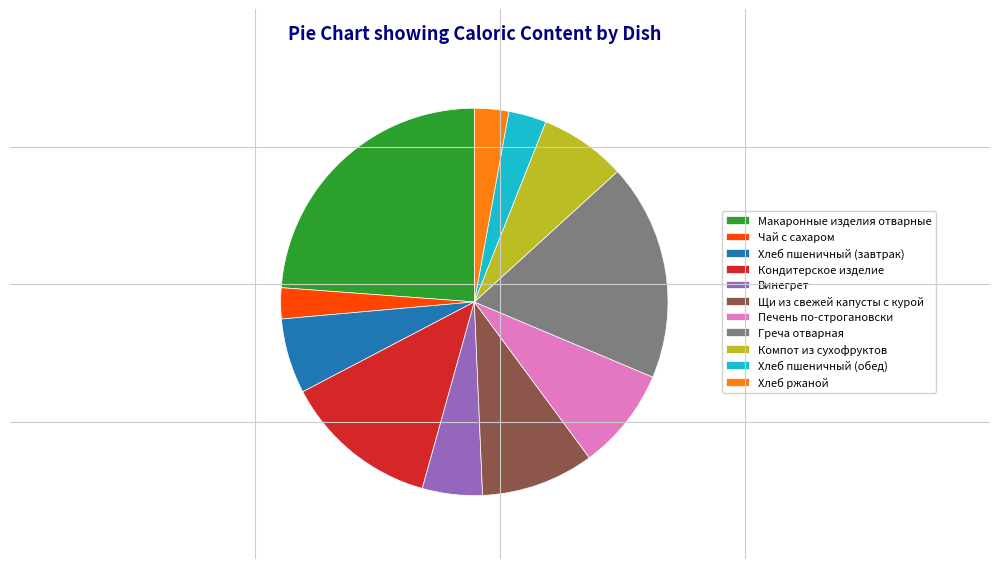

Combined, do Хлеб пшеничный (завтрак) and Хлеб пшеничный (обед) account for over 50%?

No